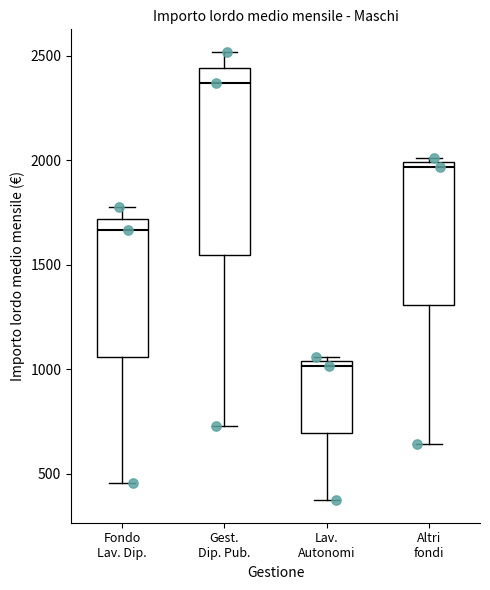

Which box's median line is the highest?

Gest. Dip. Pub.